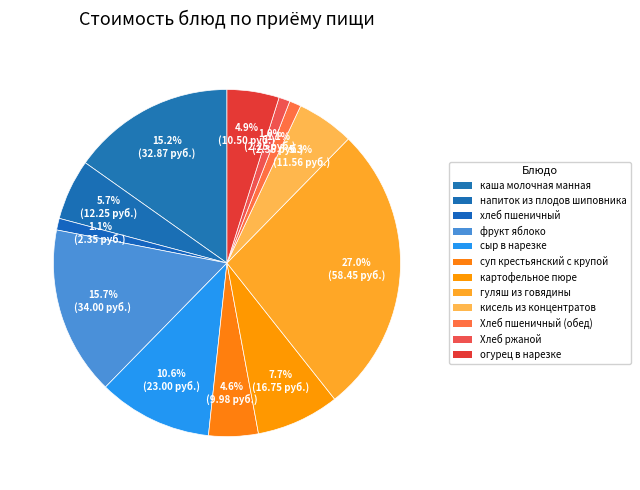

To the nearest percent, what is the combined percentage of картофельное пюре and гуляш из говядины?

35%